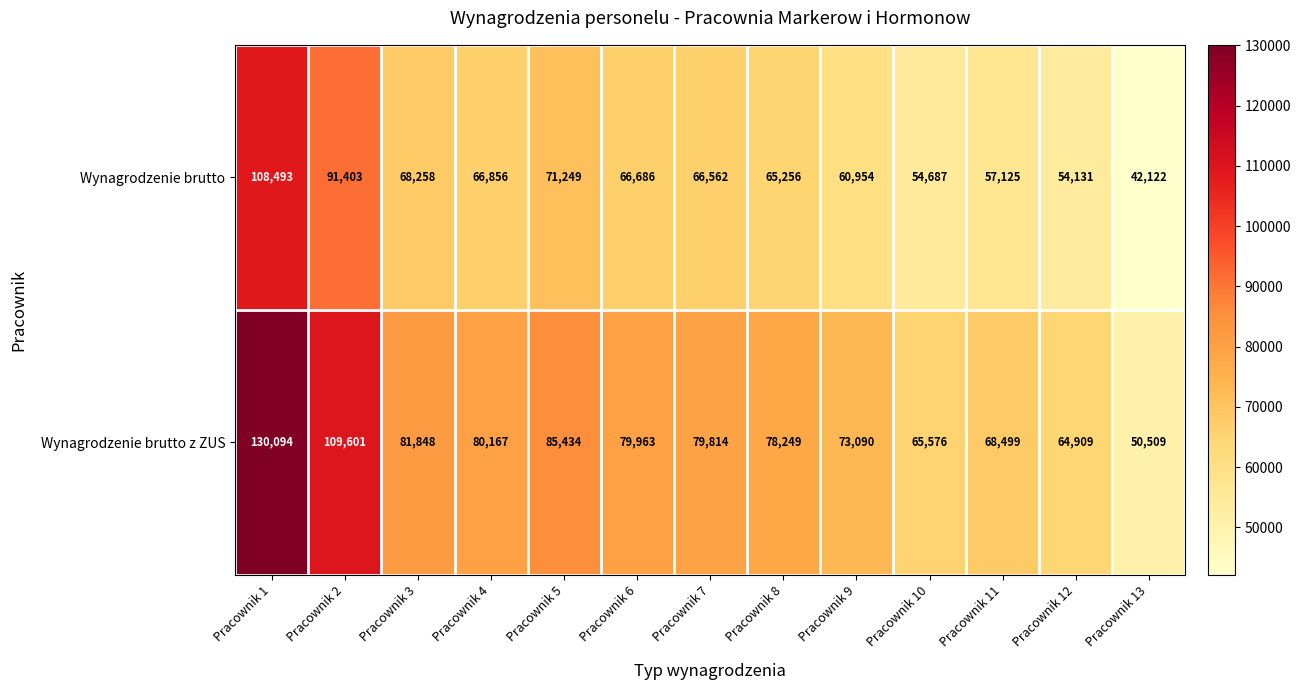

Reading left to right, transcribe all the data shown in this chart.

Wynagrodzenie brutto: Pracownik 1=108493	Pracownik 2=91403	Pracownik 3=68258	Pracownik 4=66856	Pracownik 5=71249	Pracownik 6=66686	Pracownik 7=66562	Pracownik 8=65256	Pracownik 9=60954	Pracownik 10=54687	Pracownik 11=57125	Pracownik 12=54131	Pracownik 13=42122
Wynagrodzenie brutto z ZUS: Pracownik 1=130094	Pracownik 2=109601	Pracownik 3=81848	Pracownik 4=80167	Pracownik 5=85434	Pracownik 6=79963	Pracownik 7=79814	Pracownik 8=78249	Pracownik 9=73090	Pracownik 10=65576	Pracownik 11=68499	Pracownik 12=64909	Pracownik 13=50509